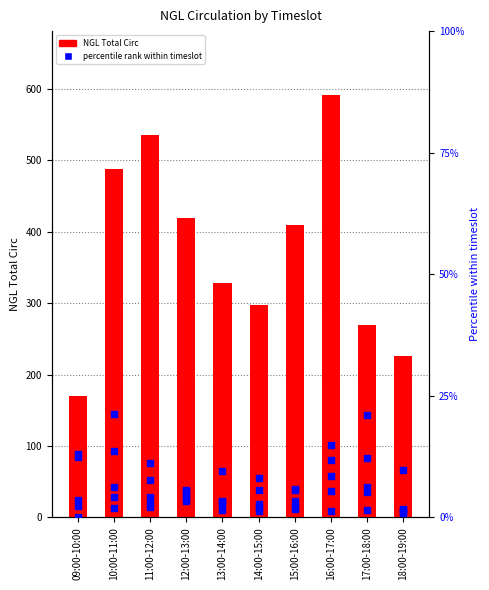

Is the value of NGL Total Circ at 13:00-14:00 greater than the value of 2023-10-30 % at 17:00-18:00?

Yes